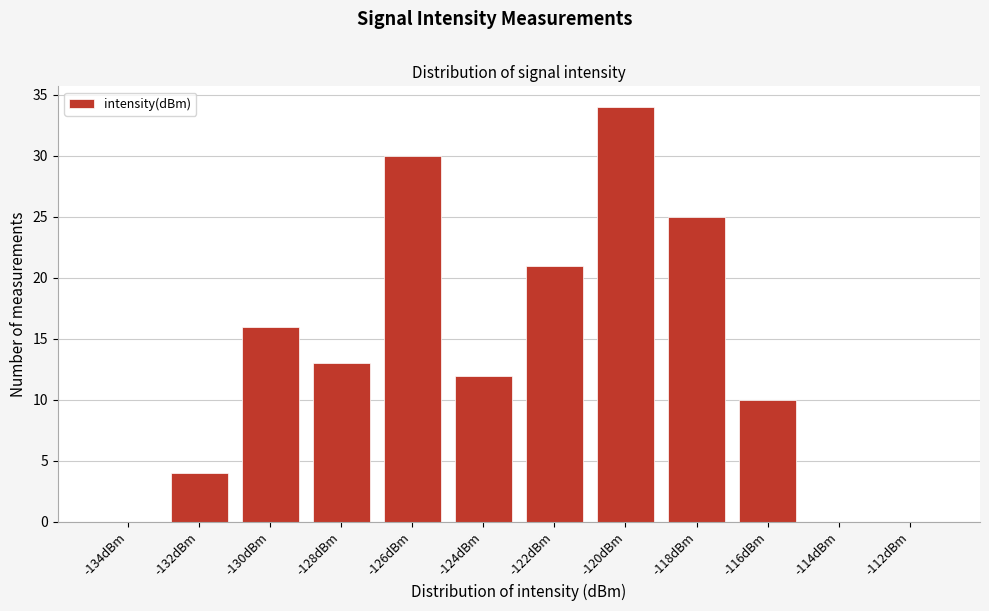

Reading right to left, extract all data points from this chart.

-112dBm=0	-114dBm=0	-116dBm=10	-118dBm=25	-120dBm=34	-122dBm=21	-124dBm=12	-126dBm=30	-128dBm=13	-130dBm=16	-132dBm=4	-134dBm=0